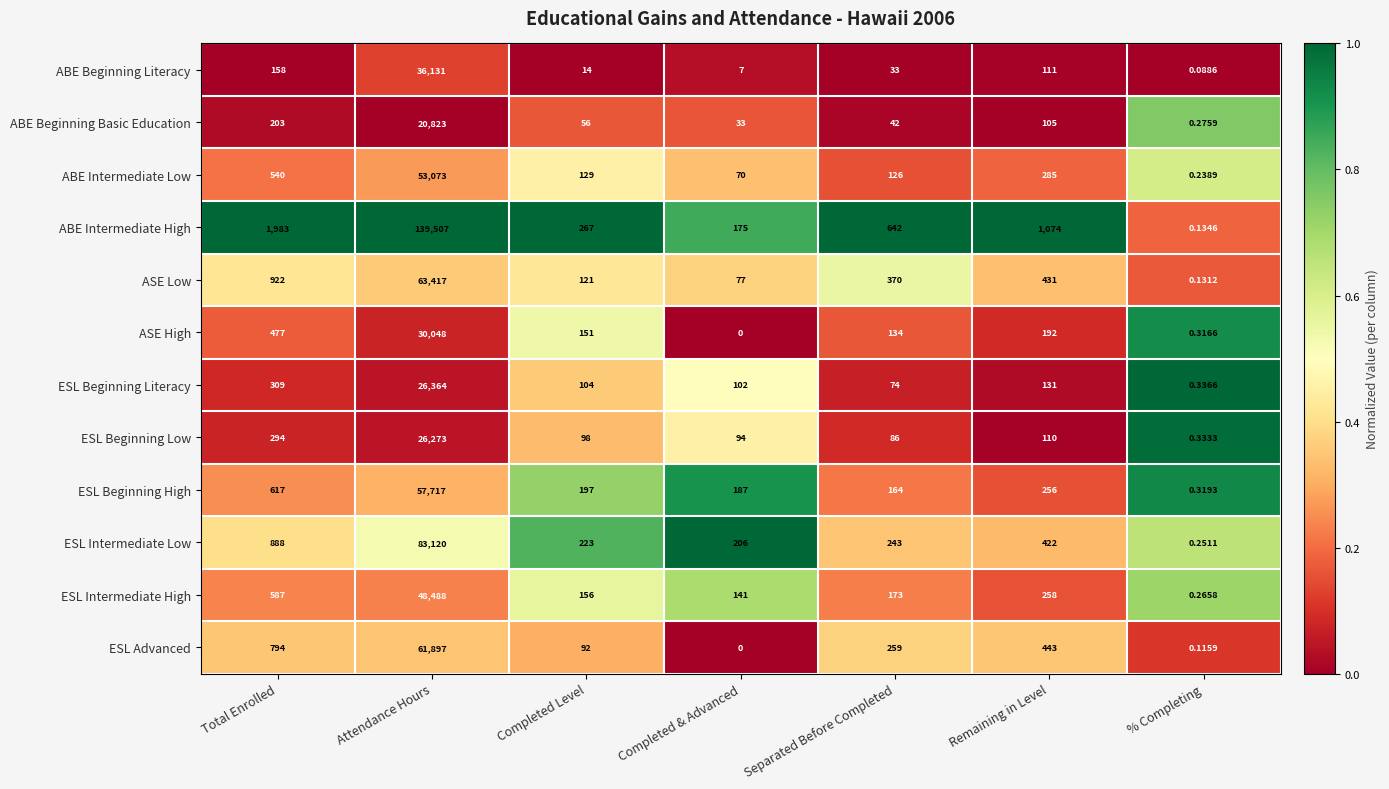

What is the difference between the highest and lowest values at Completed Level?

253.0